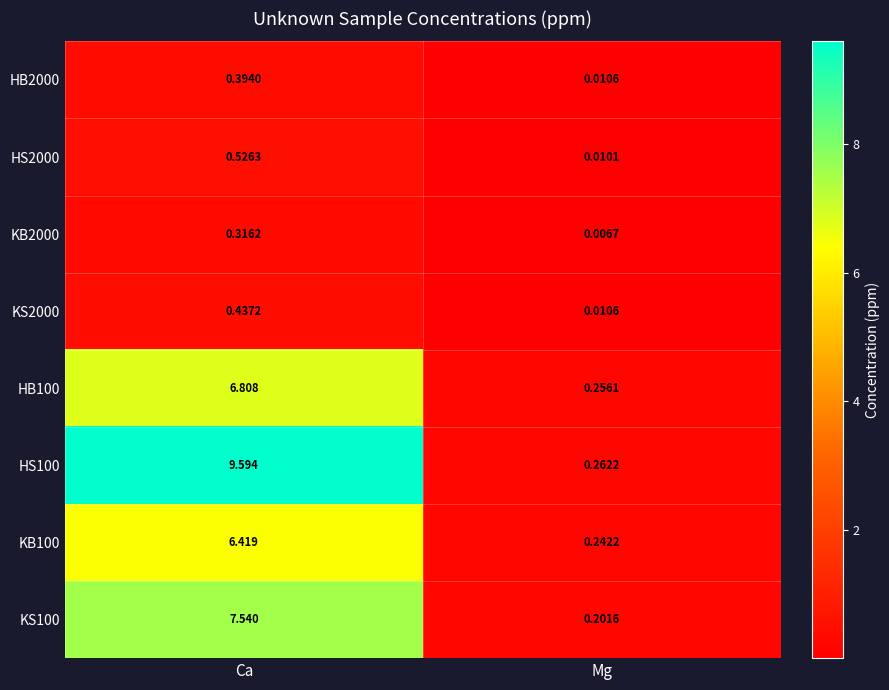

List the labels in order of HB100 value, largest first.

Ca, Mg